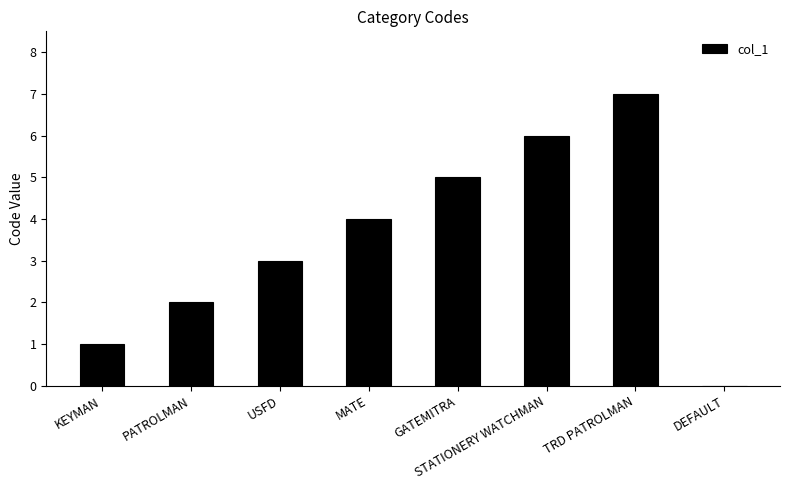

Count the values in the range 2 to 6.

5